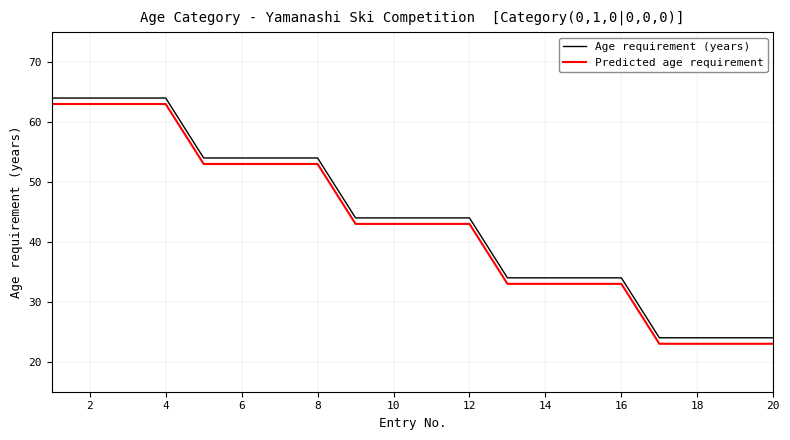

True or false: Predicted age requirement and Age requirement (years) cross at least once.

False